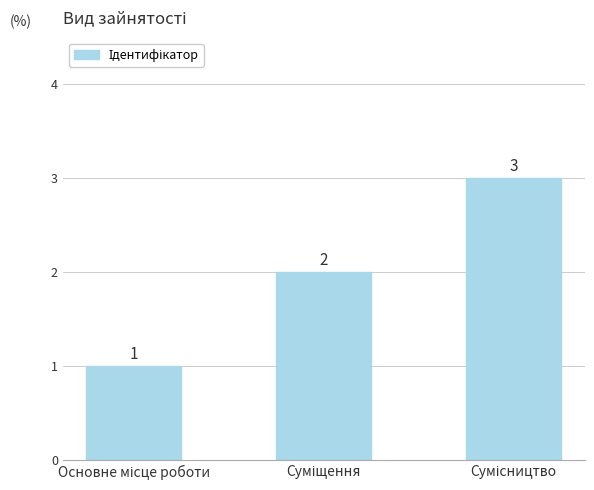

What is the value of the 3rd bar from the left?

3